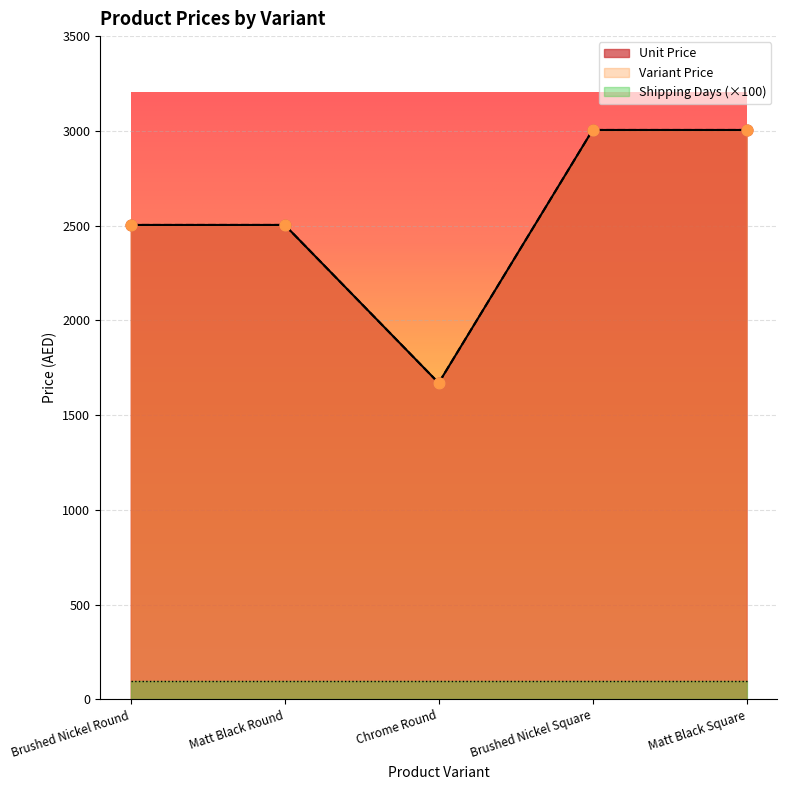

Which series contains the lowest Y value?

Unit Price